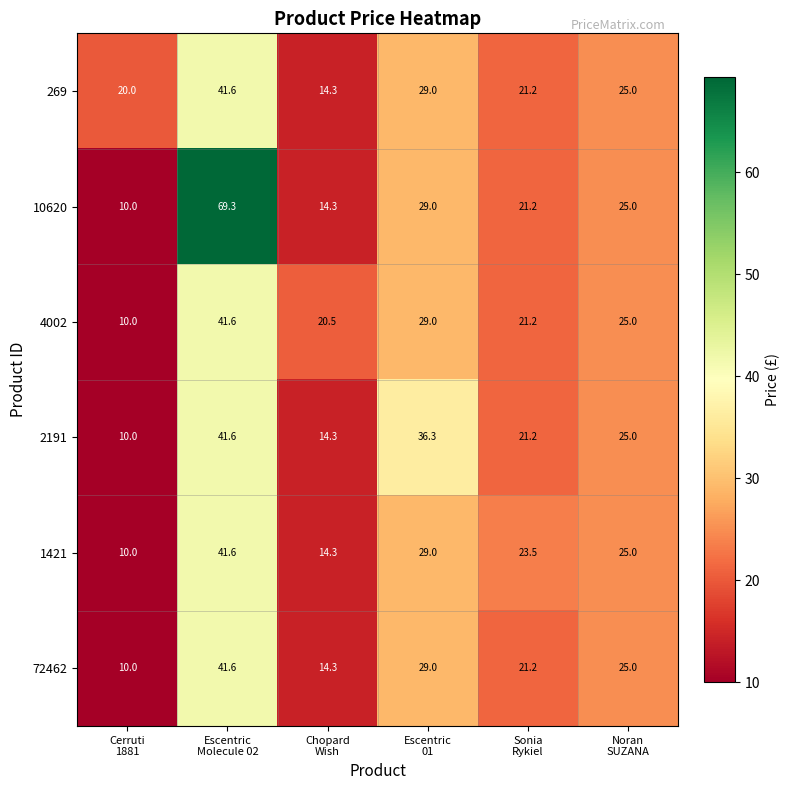

Which series has the widest spread of values?

10620